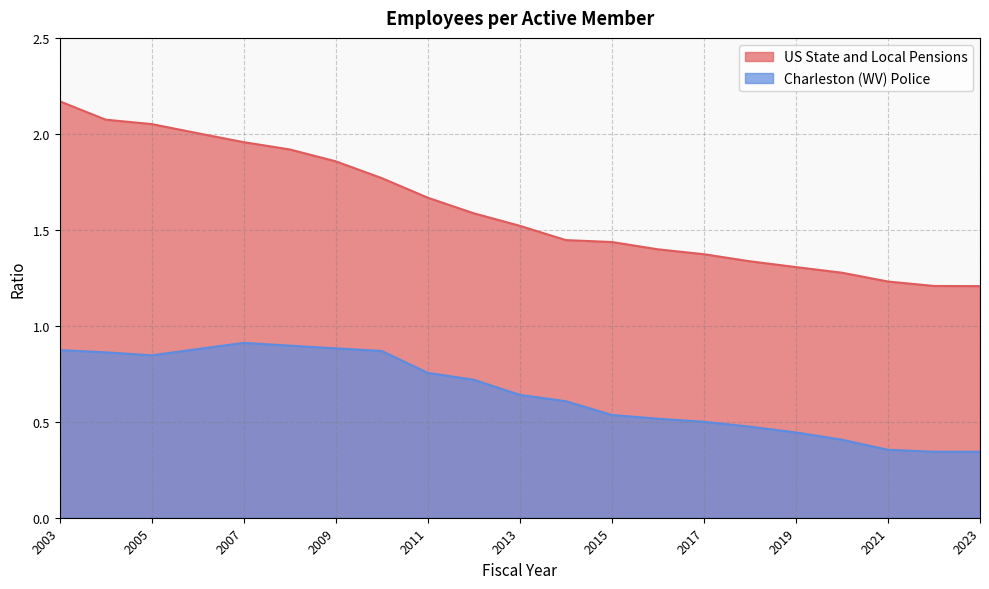

What is the spread (max minus min) of values at 2013?

0.9